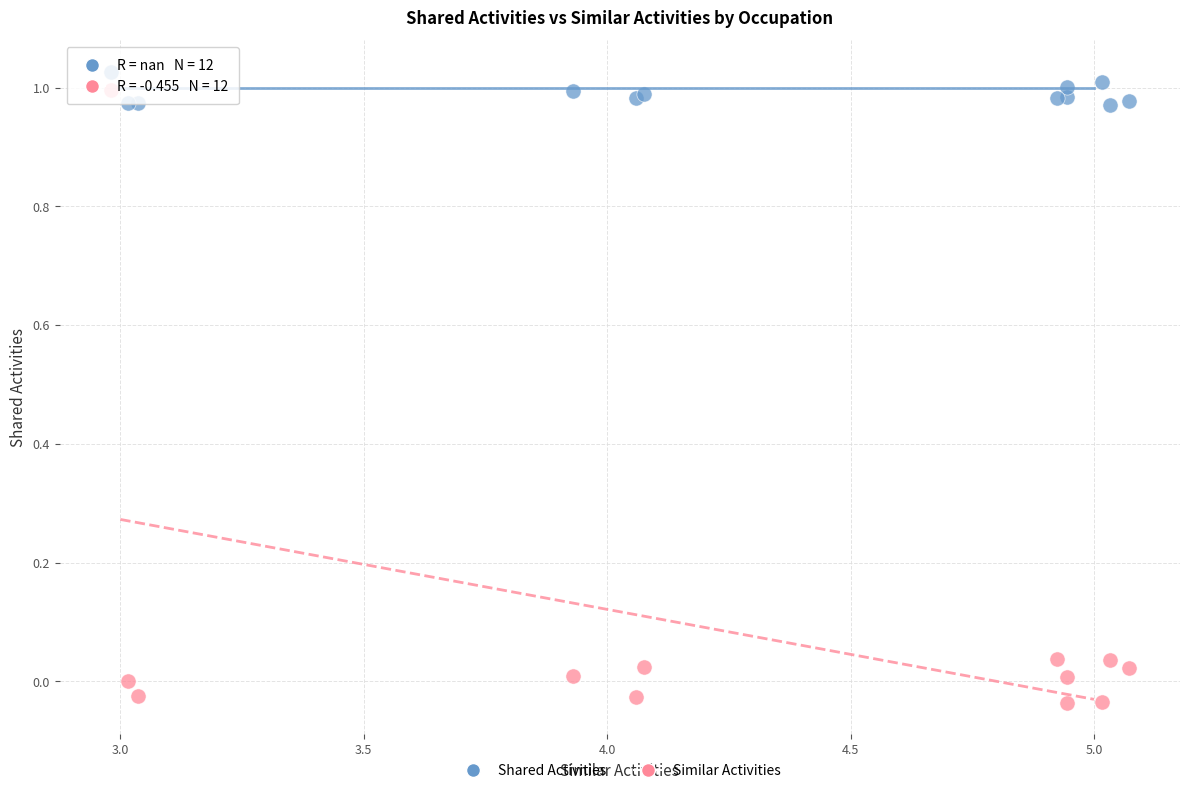

Which series has the widest spread of Y values?

Similar Activities